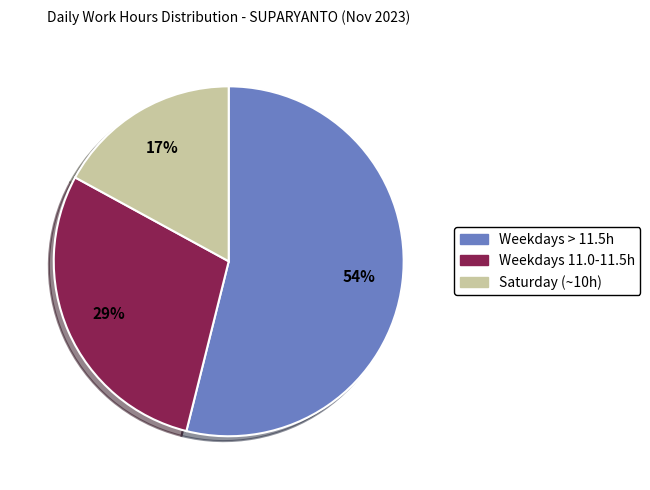

Count the number of slices in the pie.

3